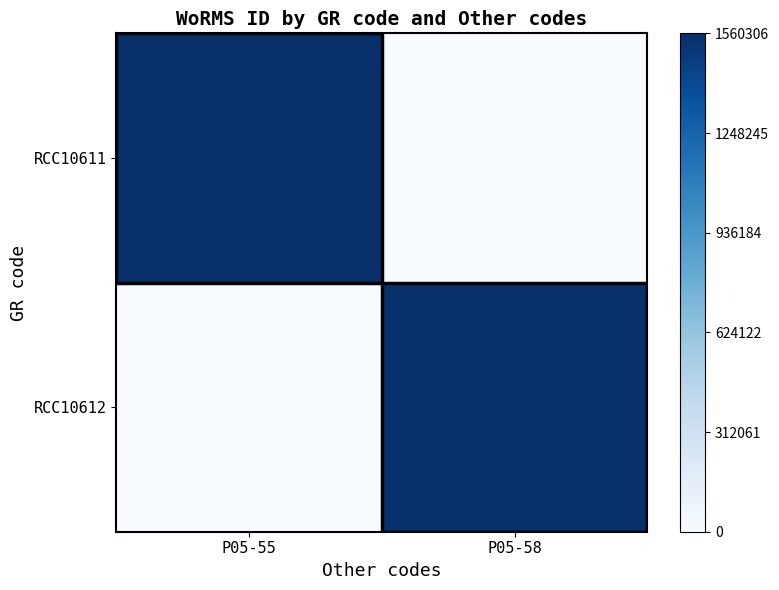

At P05-58, list the series in order from smallest to largest.

RCC10611, RCC10612